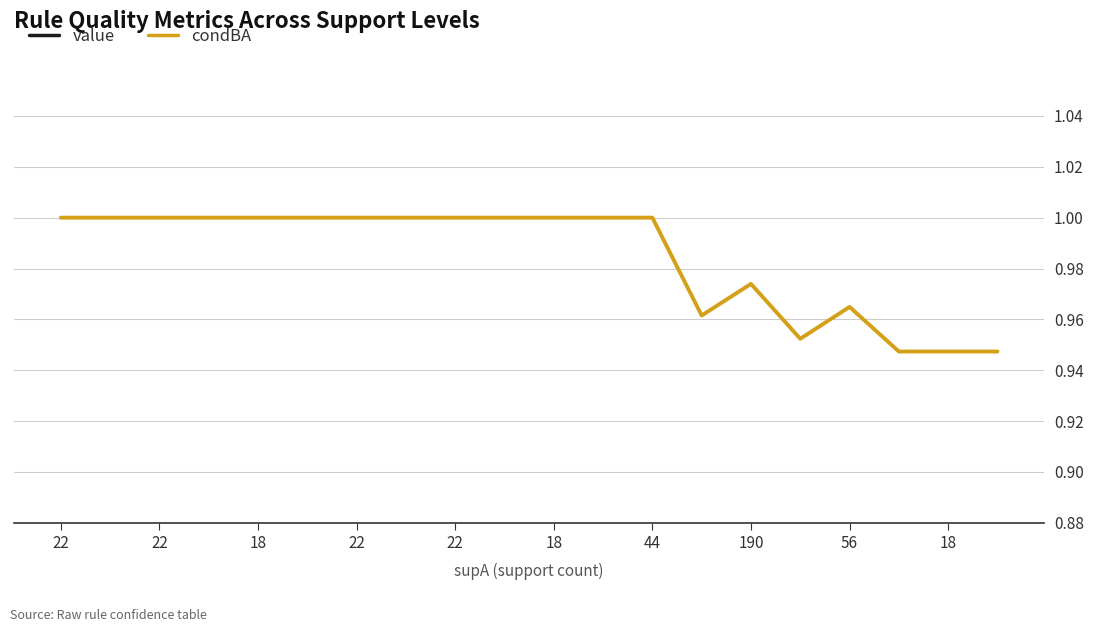

True or false: condBA and value intersect in this chart.

False